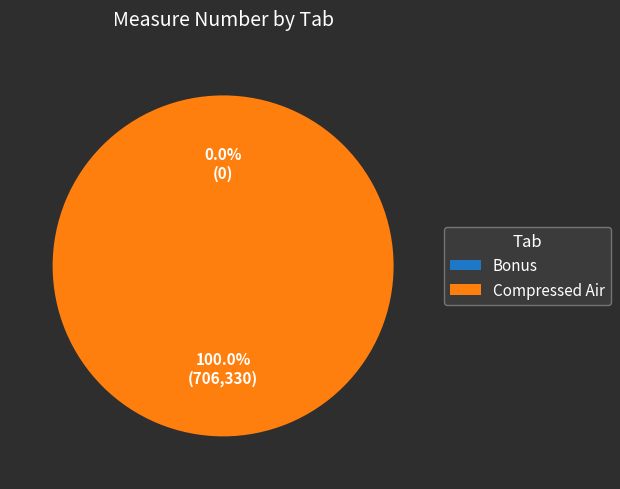

Count the number of slices in the pie.

2